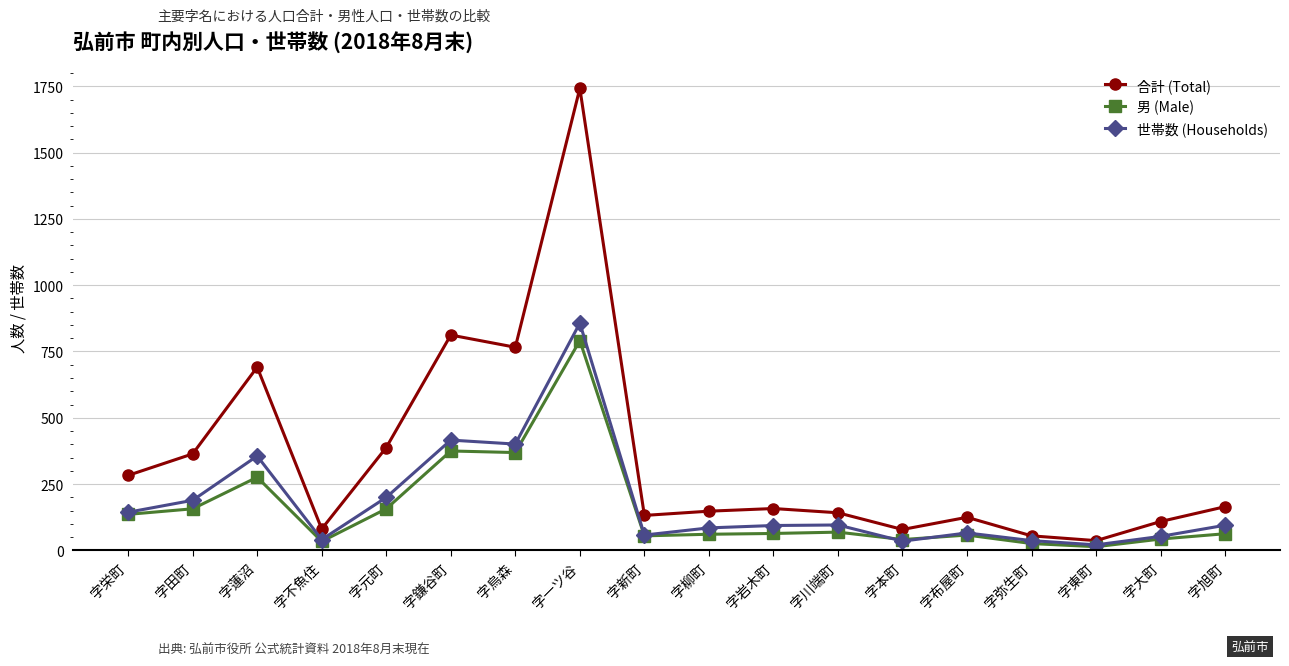

At 字一ツ谷, list the series in order from smallest to largest.

男 (Male), 世帯数 (Households), 合計 (Total)